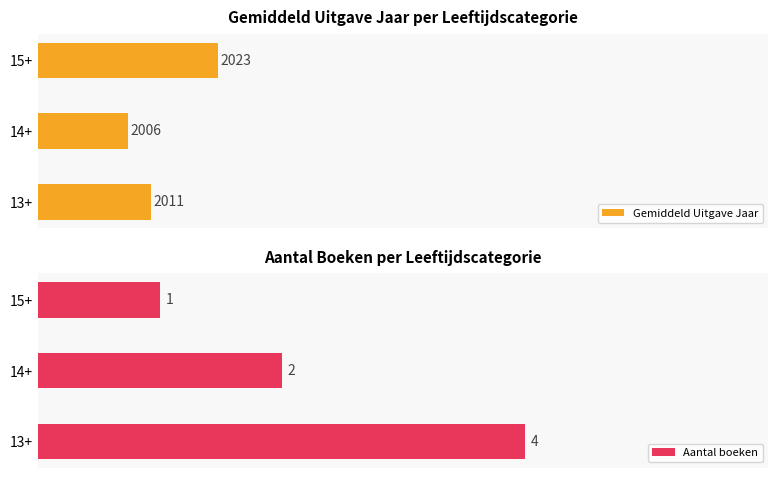

List the labels in order of Gemiddeld Uitgave Jaar value, smallest first.

14+, 13+, 15+